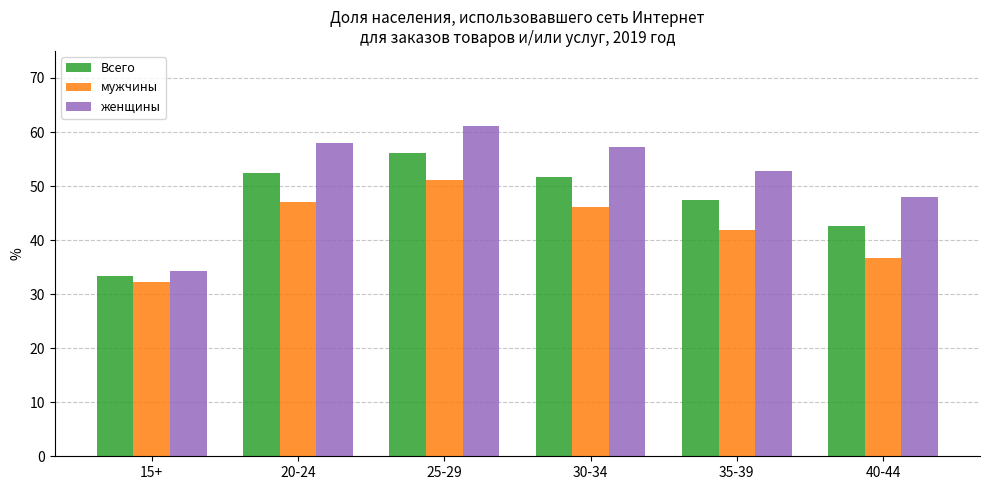

Which series changed the most between 25-29 and 35-39?

мужчины